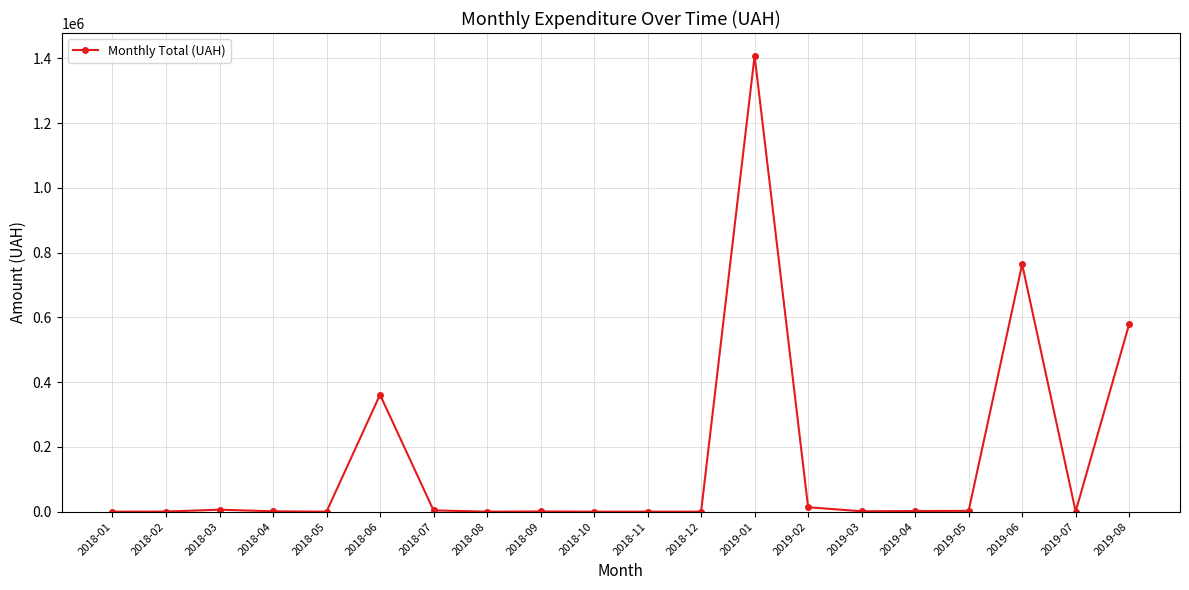

What is the label of the 13th point from the right?

2018-08